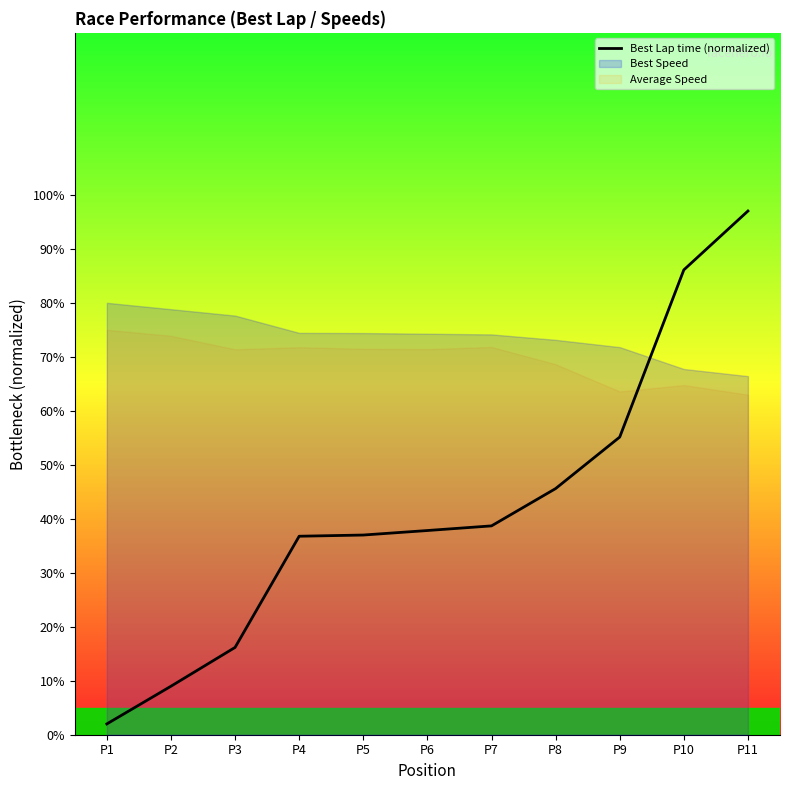

List the labels in order of value, largest first.

P11, P10, P9, P8, P7, P6, P5, P4, P3, P2, P1